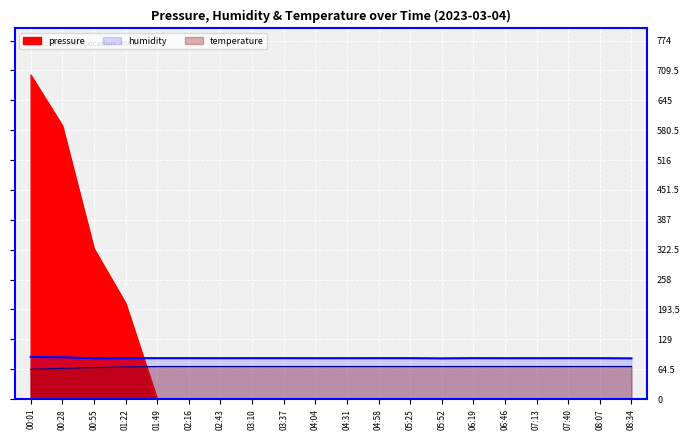

What is the approximate value of temperature at 01:49?

70.5